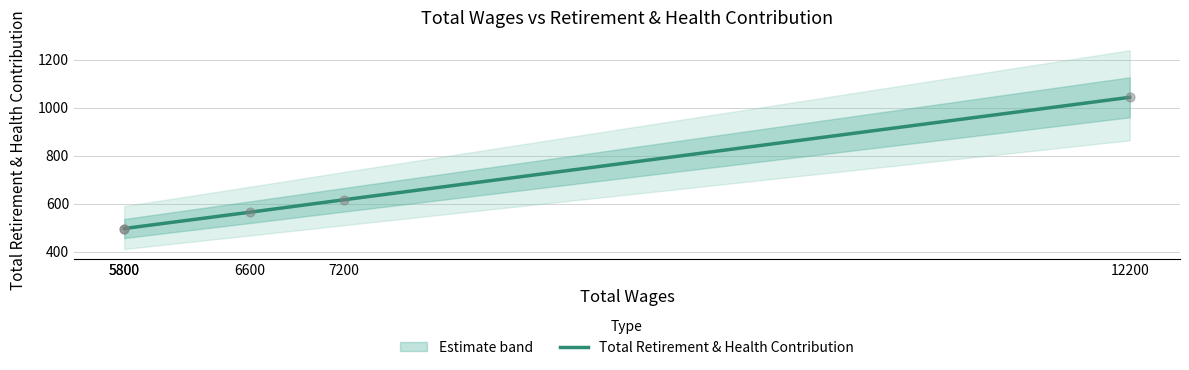

Between 5800 and 12200, which is larger?

12200